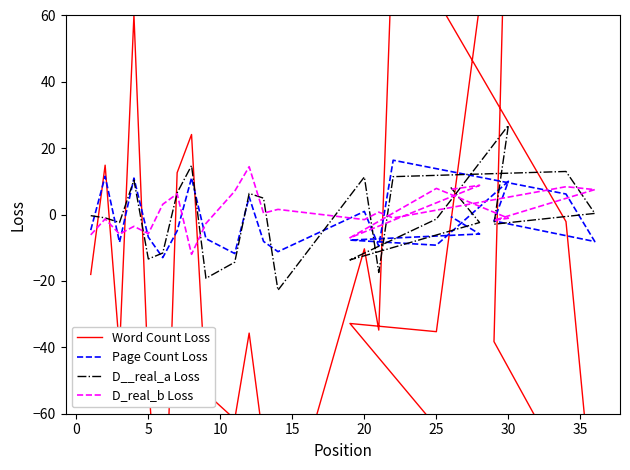

What is the minimum value shown in the chart?

-115.9